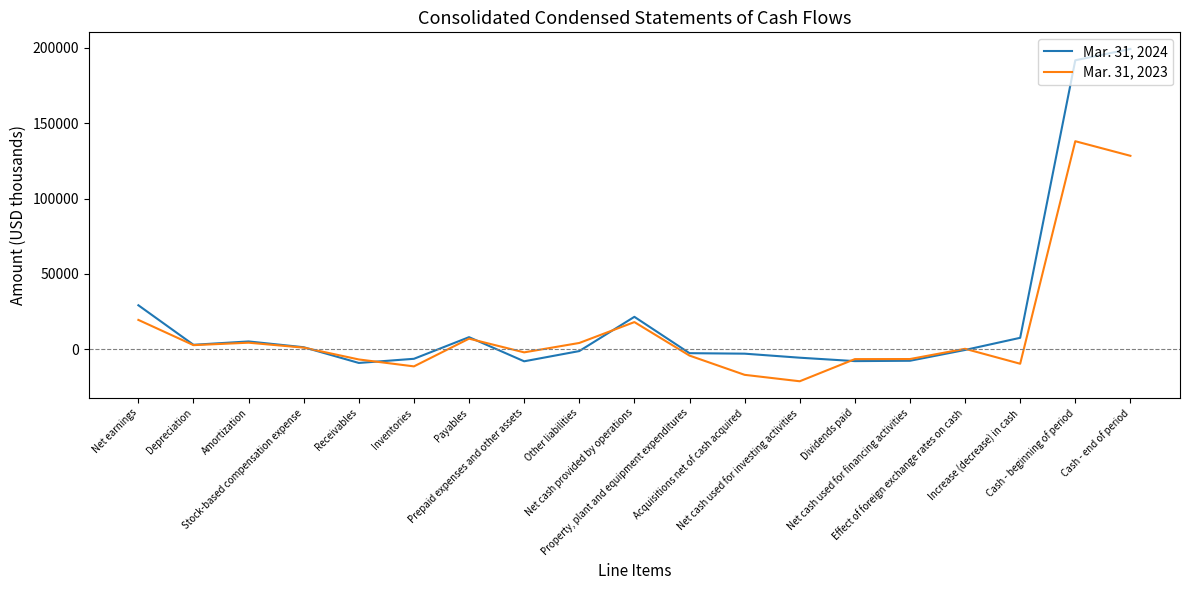

How many lines are shown in the chart?

2